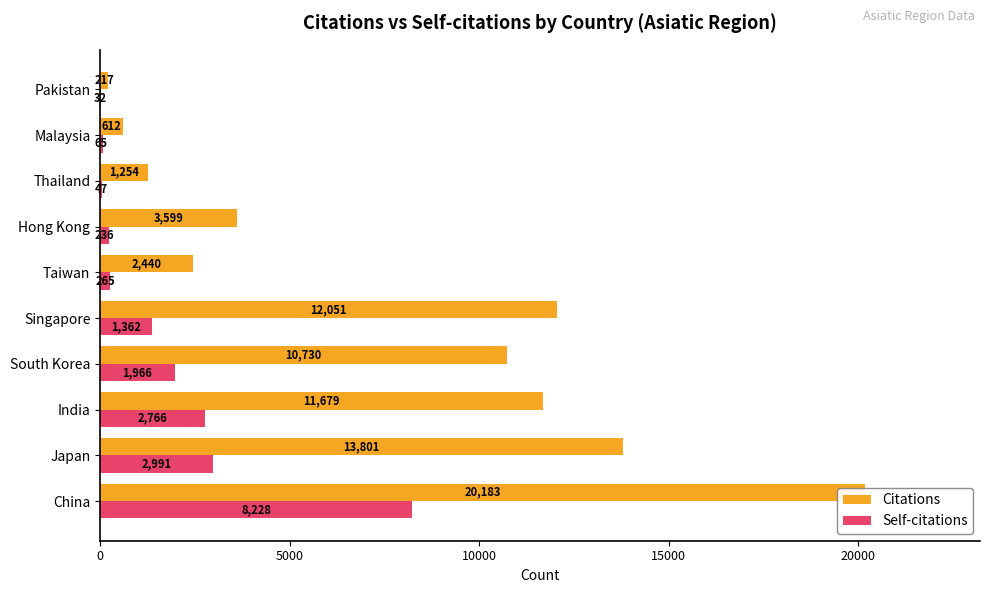

How many bars are there in total?

20